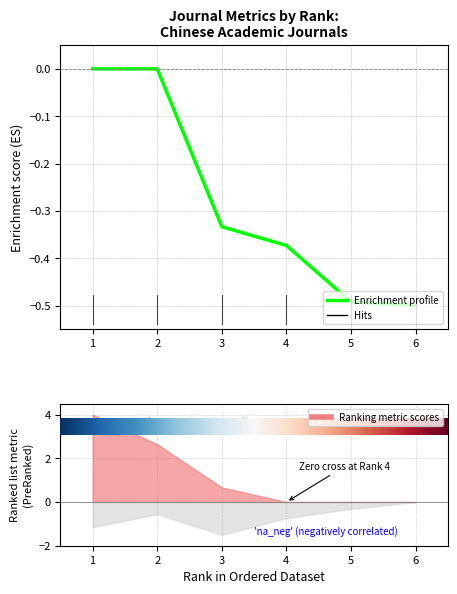

Which category has the lowest value across all series?

5